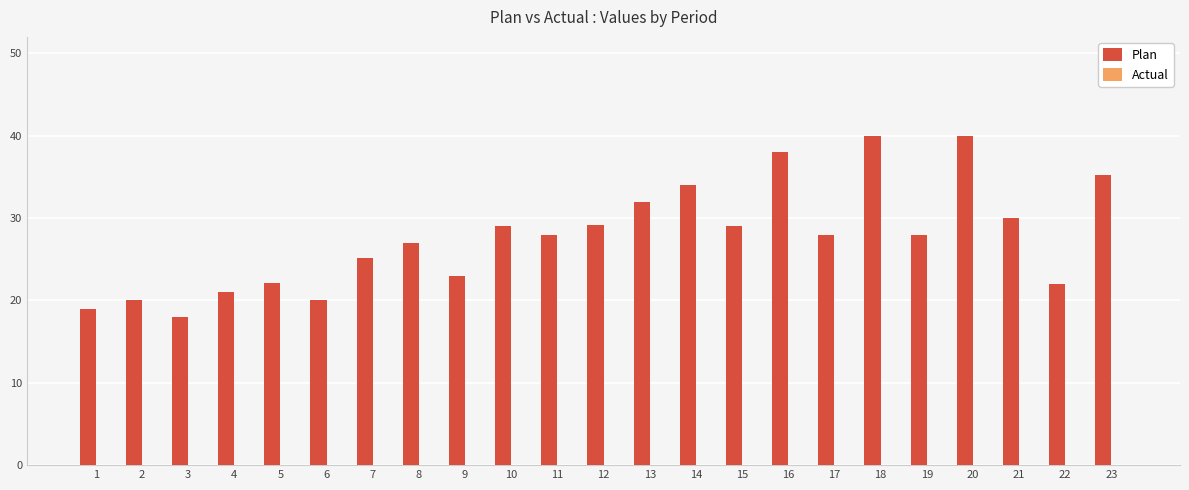

What is the sum of all values?

637.6